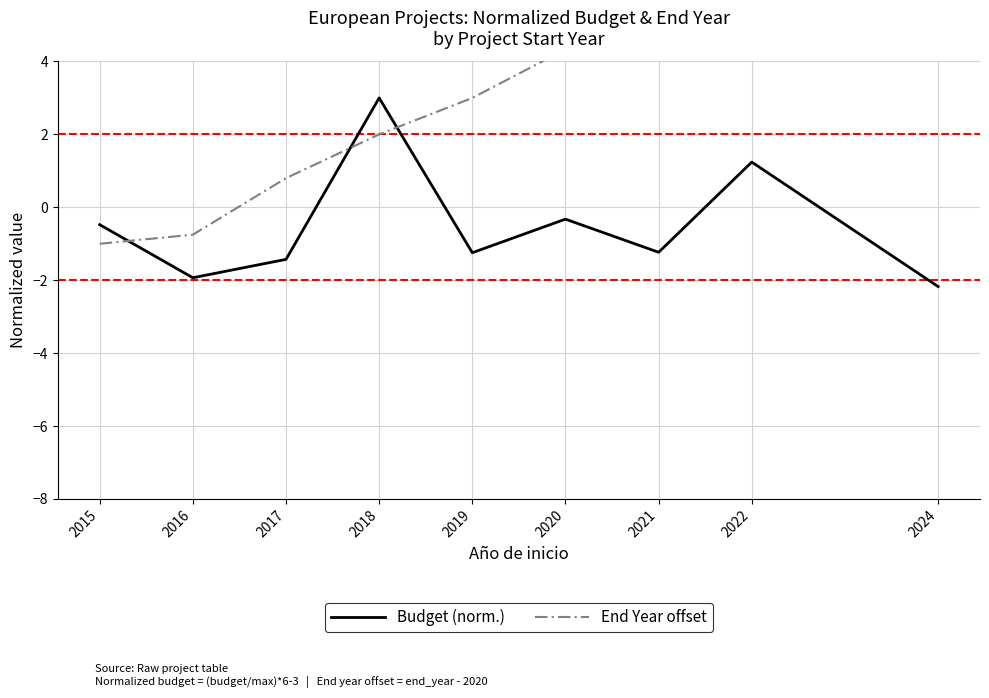

Reading right to left, list all the values displayed in this chart.

Budget (norm.): 2024=-2.2	2022=1.2	2021=-1.2	2020=-0.3	2019=-1.2	2018=3.0	2017=-1.4	2016=-1.9	2015=-0.5
End Year offset: 2024=7.0	2022=6.0	2021=6.0	2020=4.3	2019=3.0	2018=2.0	2017=0.8	2016=-0.8	2015=-1.0